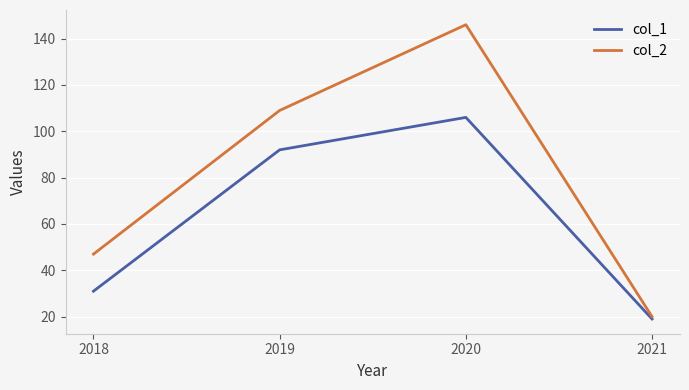

Reading left to right, what are all the values shown in this chart?

col_1: 31	92	106	19
col_2: 47	109	146	20